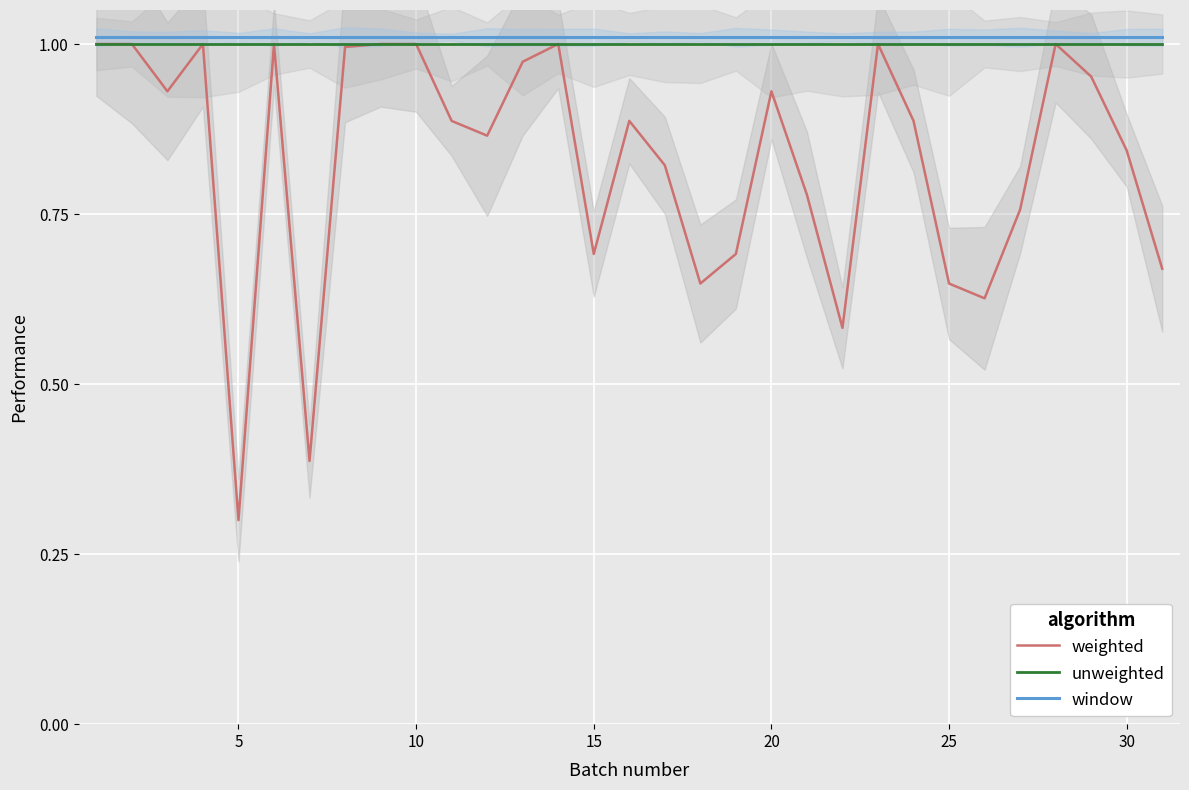

True or false: weighted and window intersect in this chart.

False